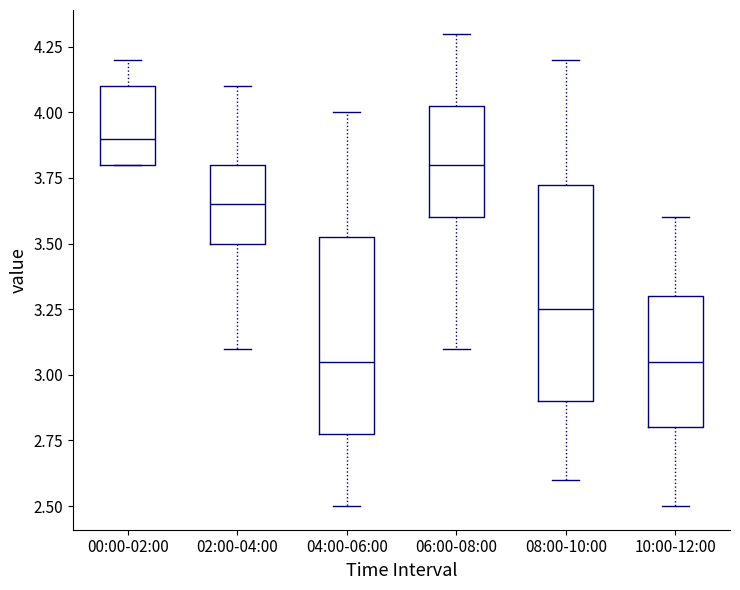

Where does the median line of the box for 10:00-12:00 sit on the y-axis? The values are not printed on the chart, so give them approximately, as read against the axis.

3.05